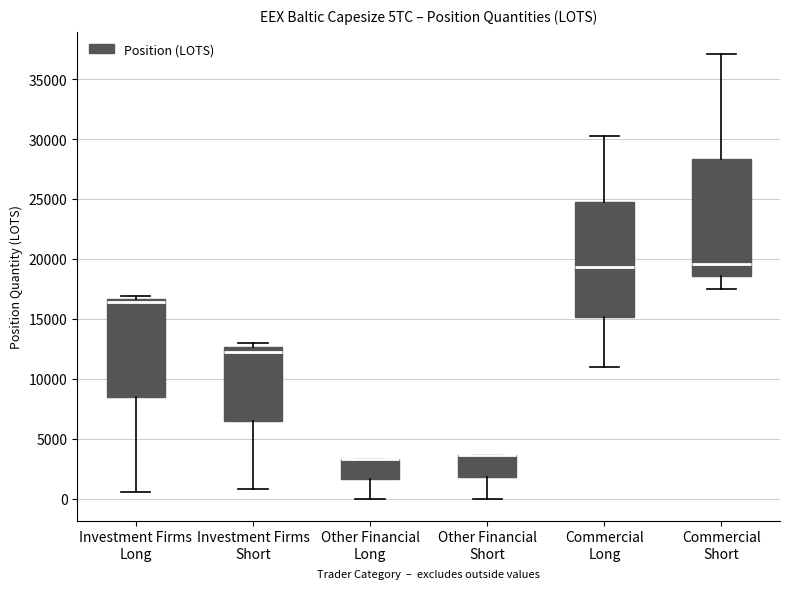

Reading left to right, transcribe this box plot: for each box, give where its median line is, the range the box spans, and where its two whiskers end, as read against the y-axis. The values are not printed on the chart, so give them approximately, as read against the axis.

Investment Firms Long: median 16500 (just below the box's upper edge), box 8500 to 16500, whiskers 500 to 17000
Investment Firms Short: median 12000, box 6500 to 12500, whiskers 1000 to 13000
Other Financial Long: median 3500 (drawn on the box's upper edge), box 1500 to 3500, whiskers 0 to 3500
Other Financial Short: median 3500 (drawn on the box's upper edge), box 2000 to 3500, whiskers 0 to 3500
Commercial Long: median 19500, box 15000 to 25000, whiskers 11000 to 30500
Commercial Short: median 19500, box 18500 to 28500, whiskers 17500 to 37000